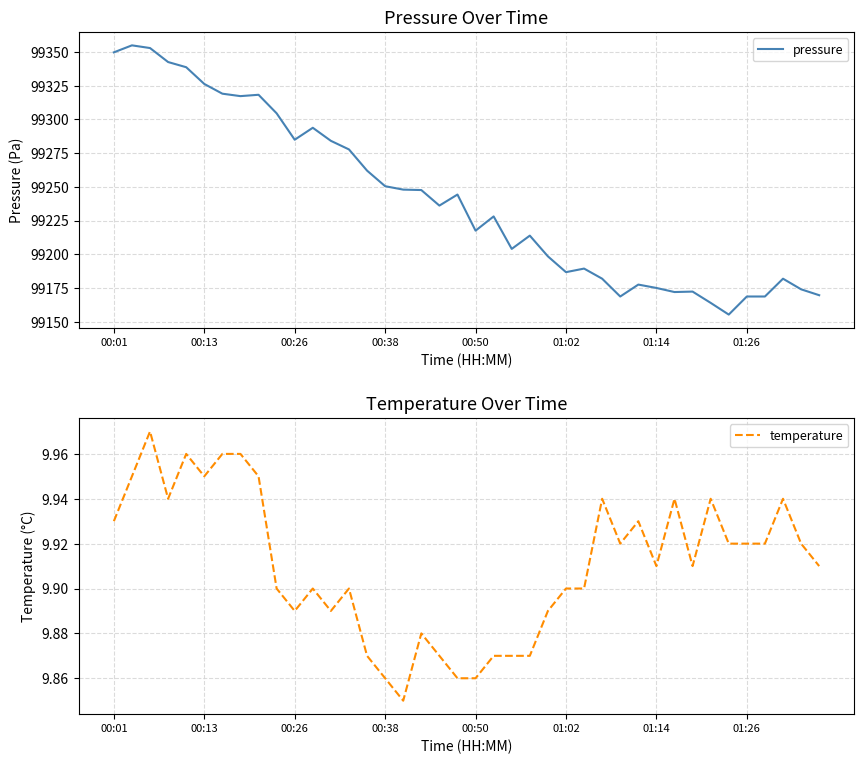

What is the highest value of the pressure series?

99354.9